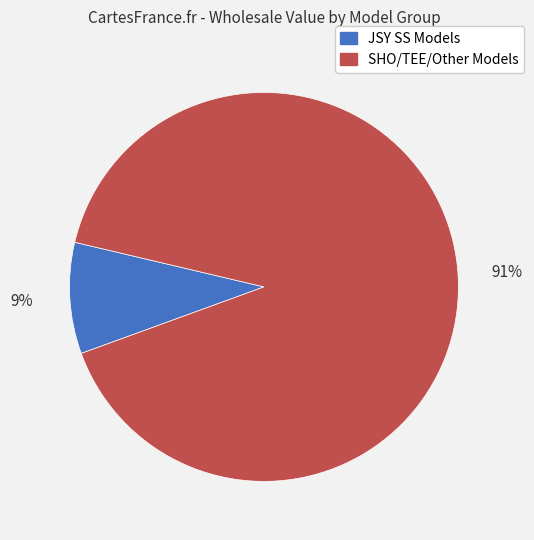

Is there any slice that represents more than half of the pie?

Yes